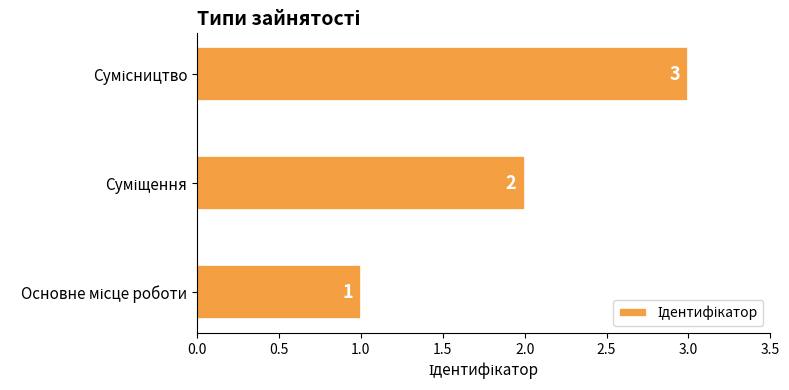

How many values are between 1 and 3?

3